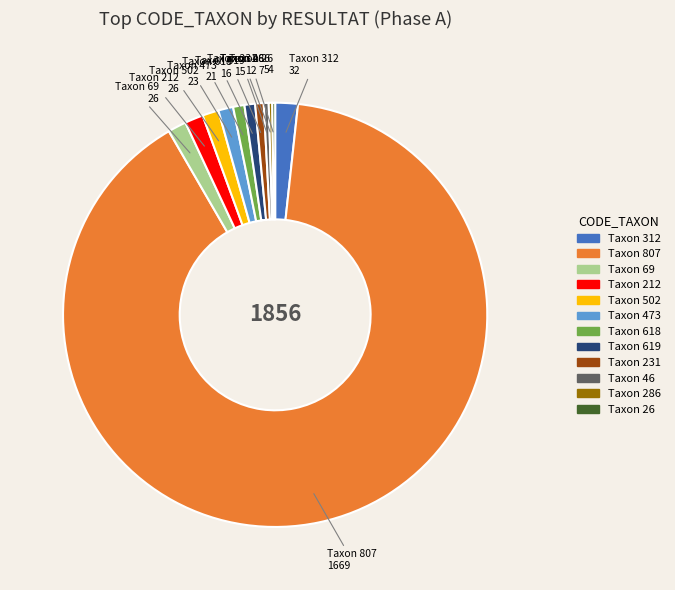

Does any single category account for the majority?

Yes